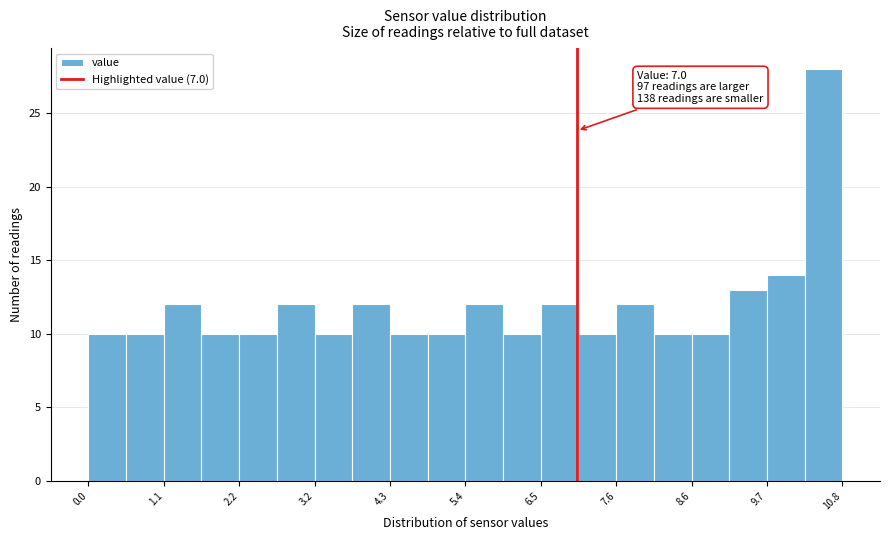

Read against the x-axis, roughly where is the centre of the tallest bar?

10.6